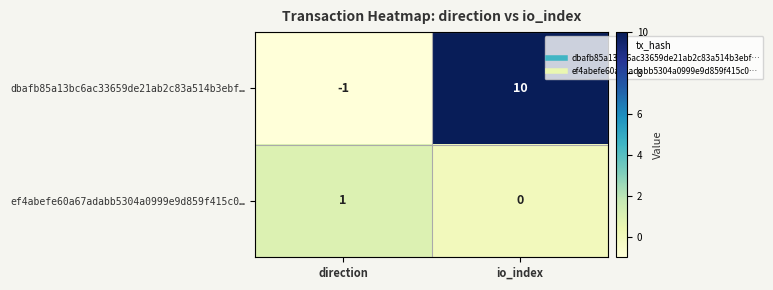

Count the number of categories in the chart.

2